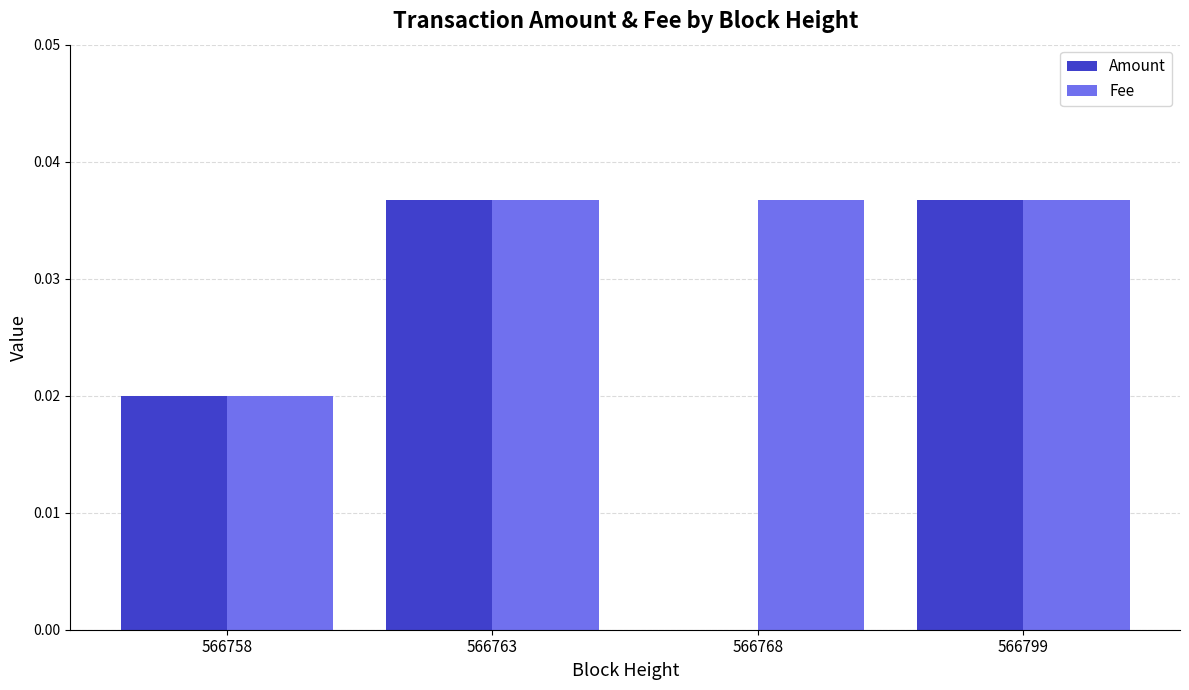

True or false: Fee has a value of 0.1 at 566799.

False